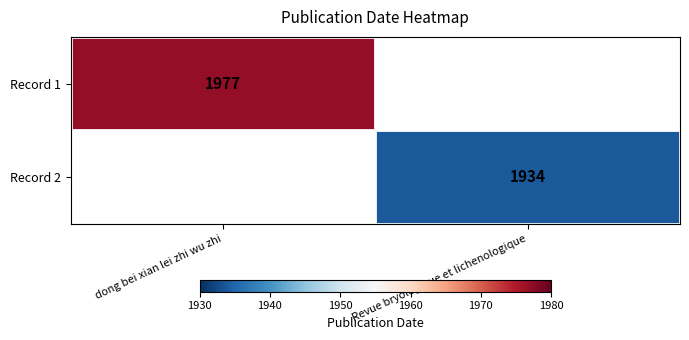

The Record 2 series shows 1934 at Revue bryologique et lichenologique. True or false?

True